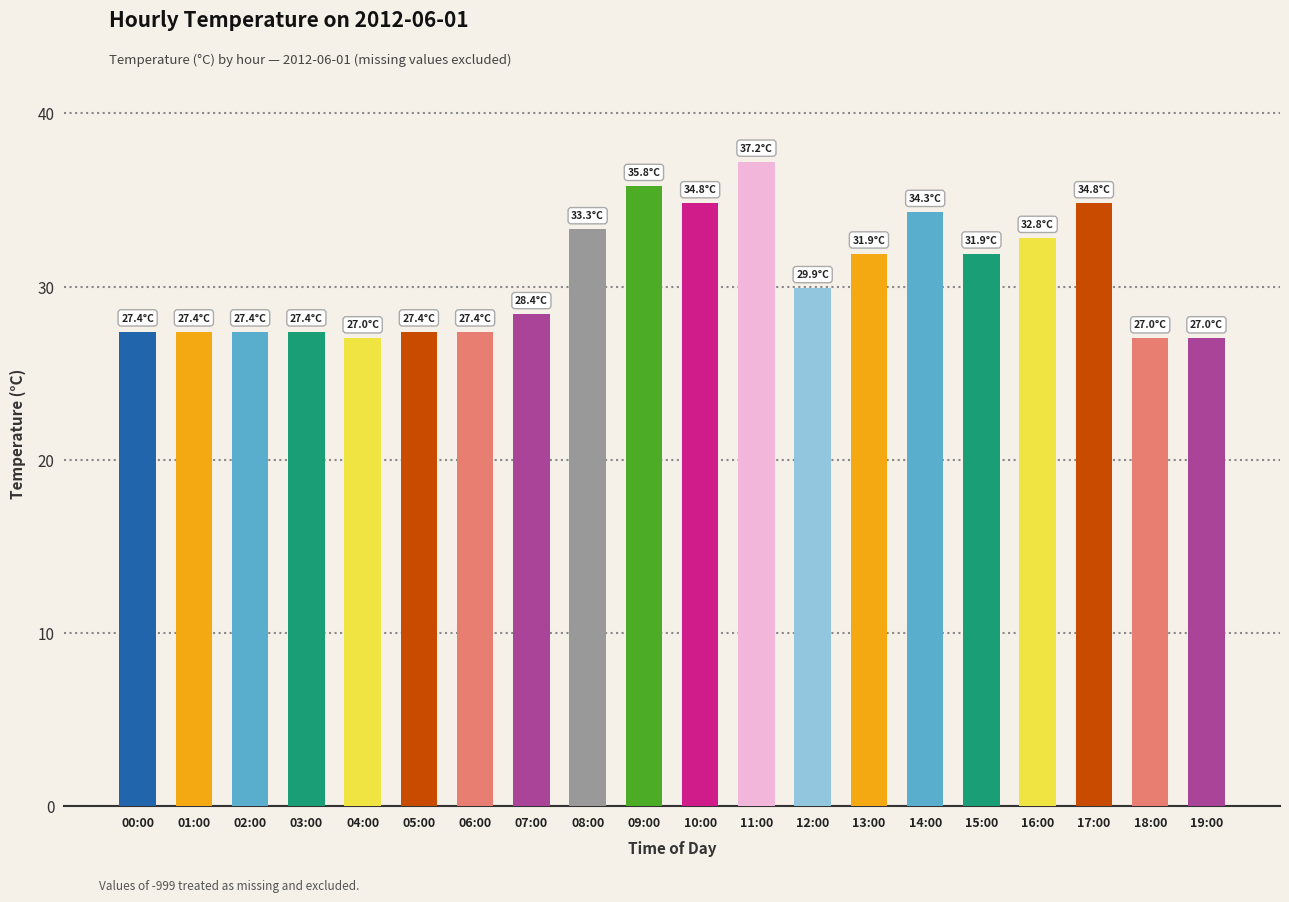

Which category has the highest value across all series?

11:00